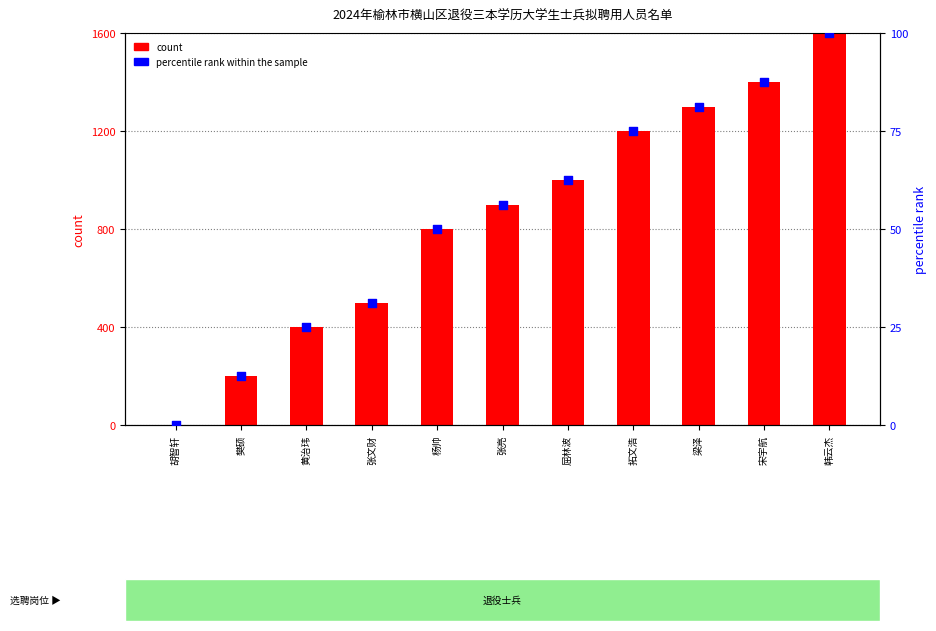

What are all the series names shown in the legend?

count, percentile rank within the sample